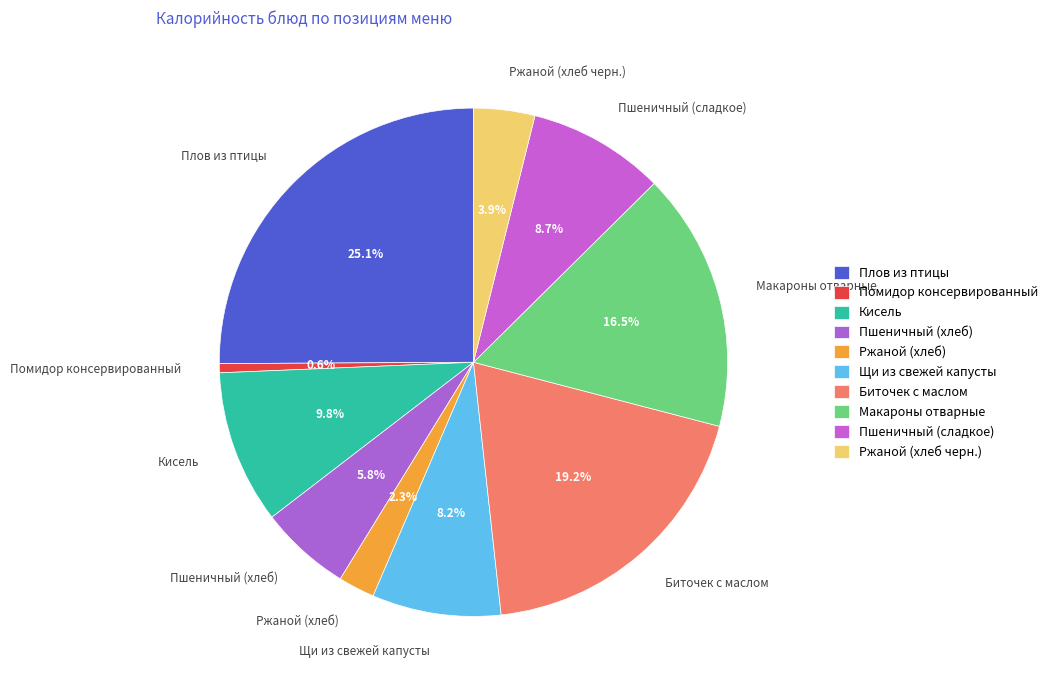

What is the total percentage of Пшеничный (сладкое) and Биточек с маслом?

27.9%